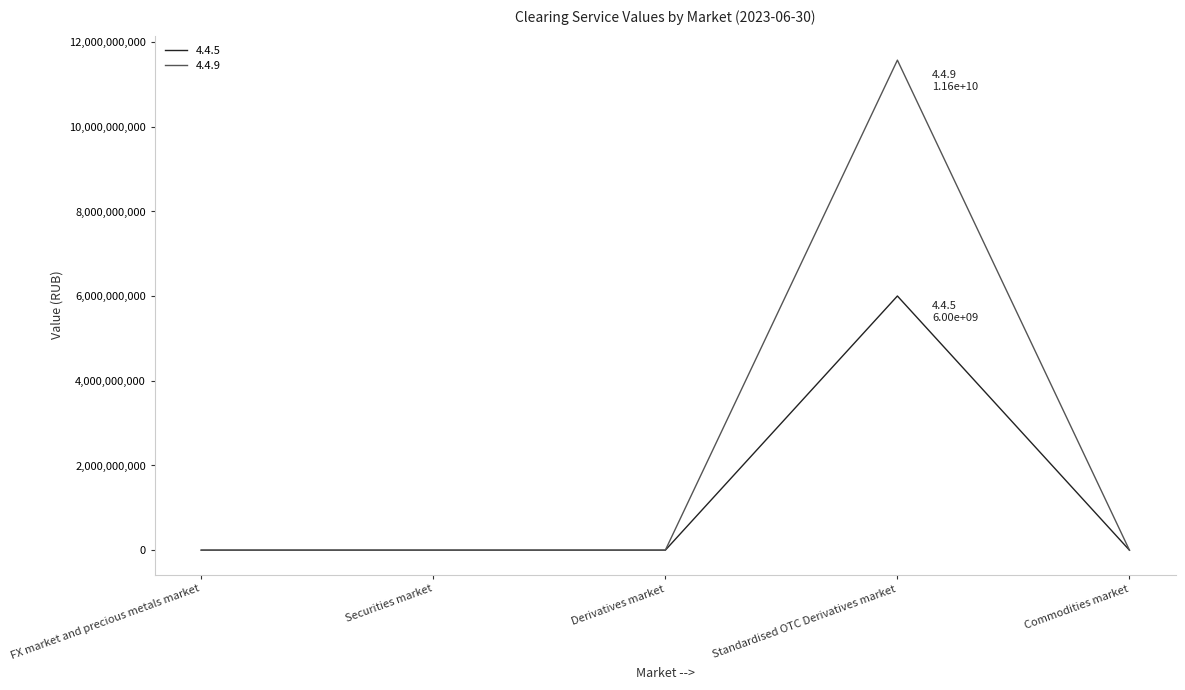

What are all the series names shown in the legend?

4.4.5, 4.4.9